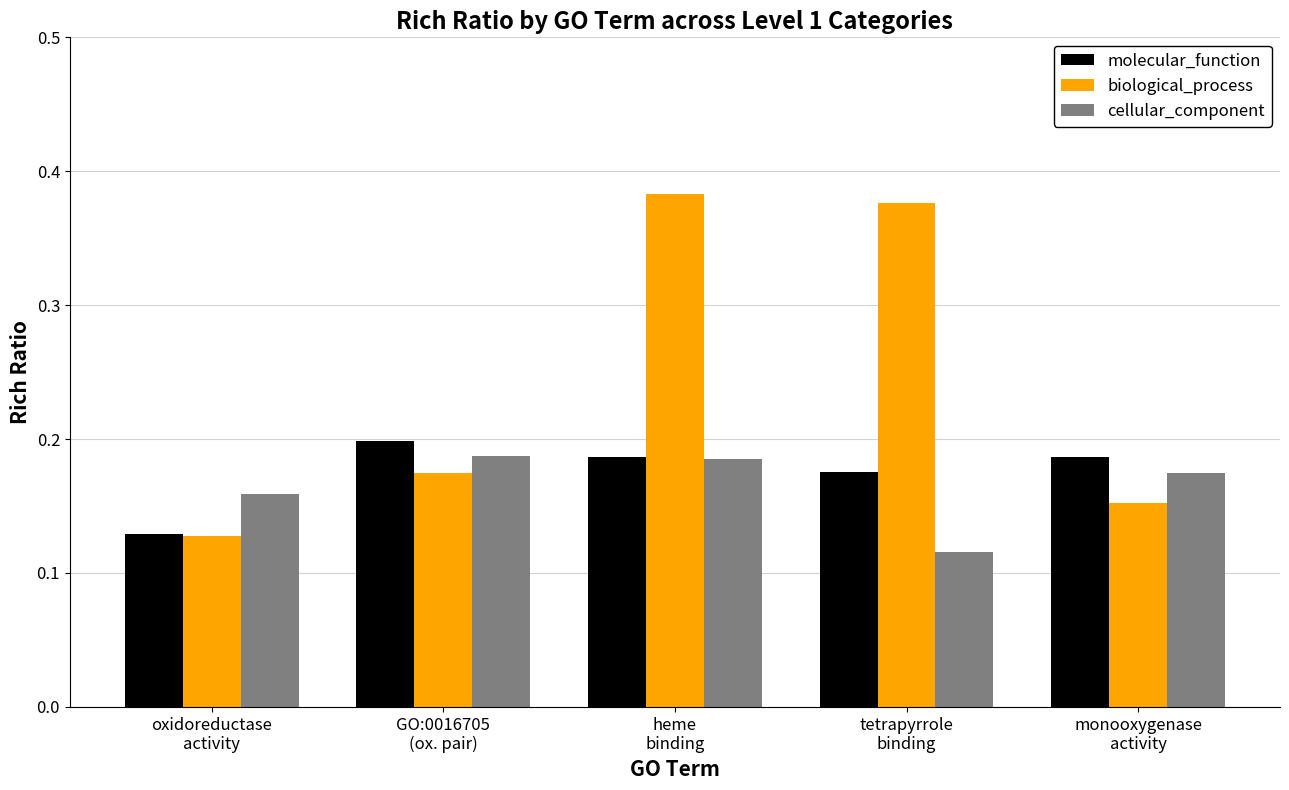

Which series has the widest spread of values?

biological_process